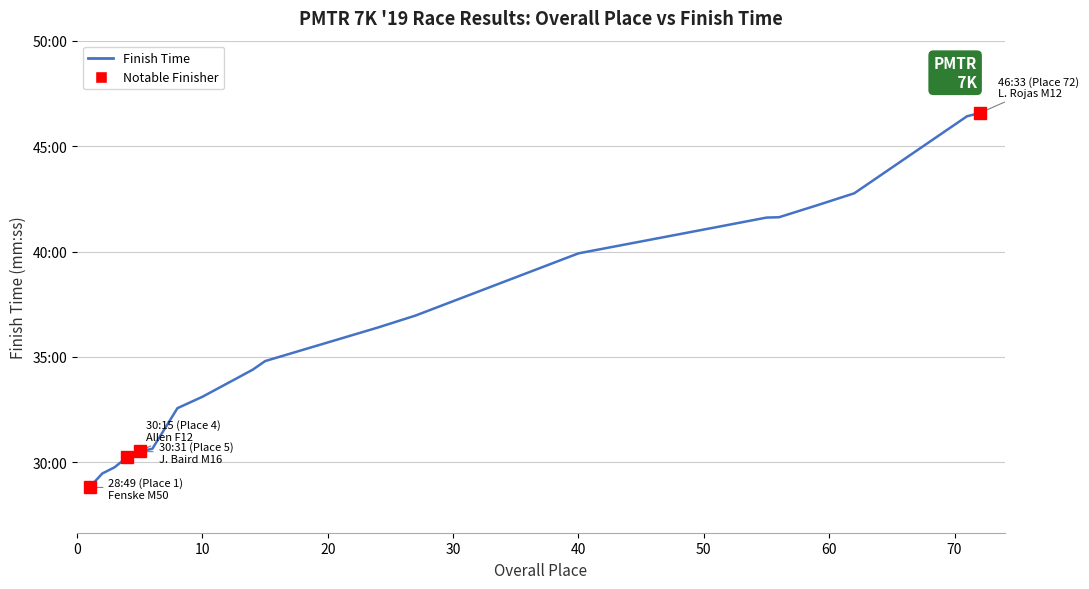

Is this an area chart (filled region under the line)?

No